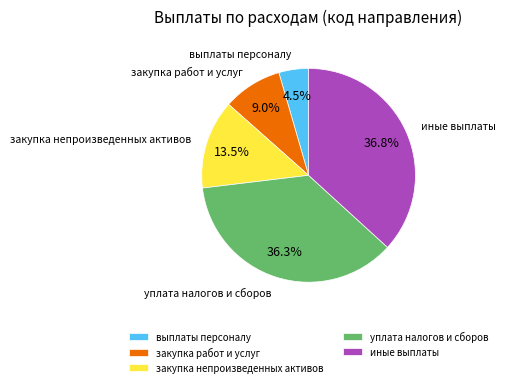

Combined, what portion of the pie is закупка работ и услуг and выплаты персоналу?

13.5%